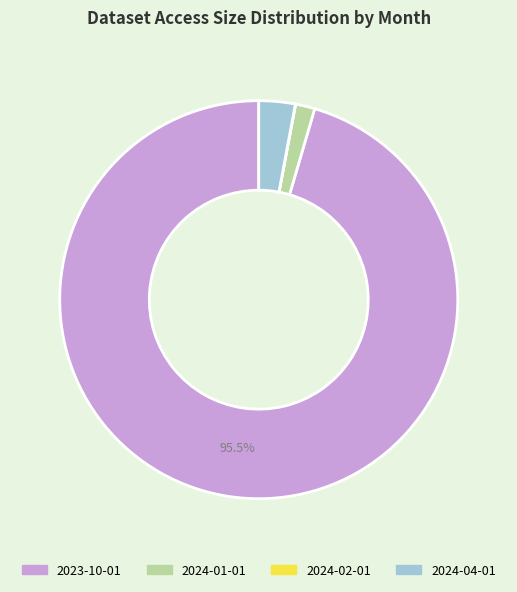

To the nearest percent, what is the average slice percentage?

25%